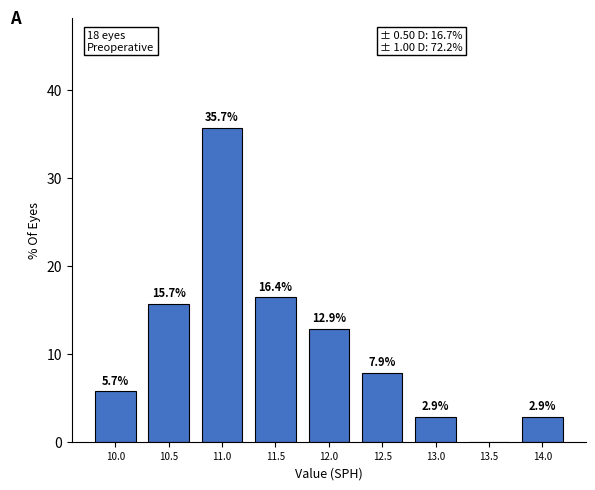

Reading right to left, transcribe all the data shown in this chart.

14.0=2.9	13.5=0.0	13.0=2.9	12.5=7.9	12.0=12.9	11.5=16.4	11.0=35.7	10.5=15.7	10.0=5.7